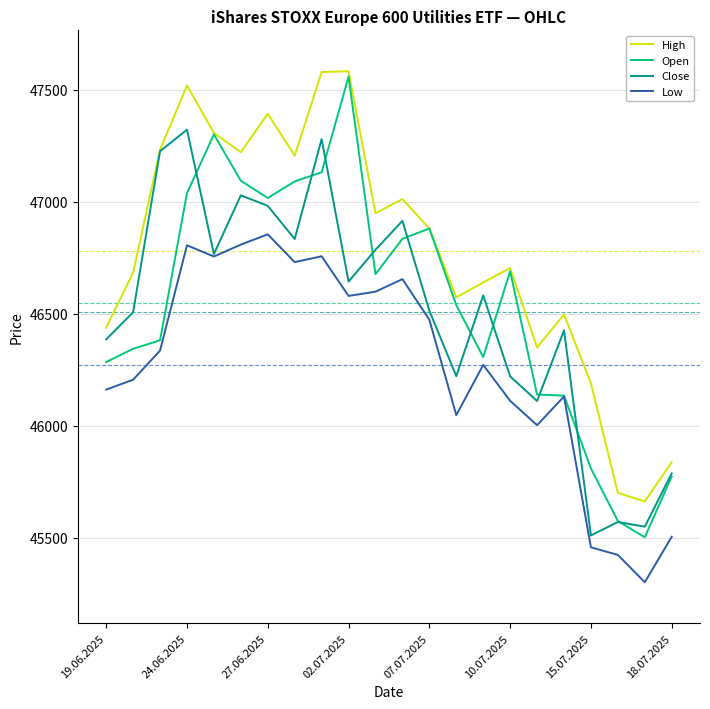

Which series has the widest spread of values?

Open